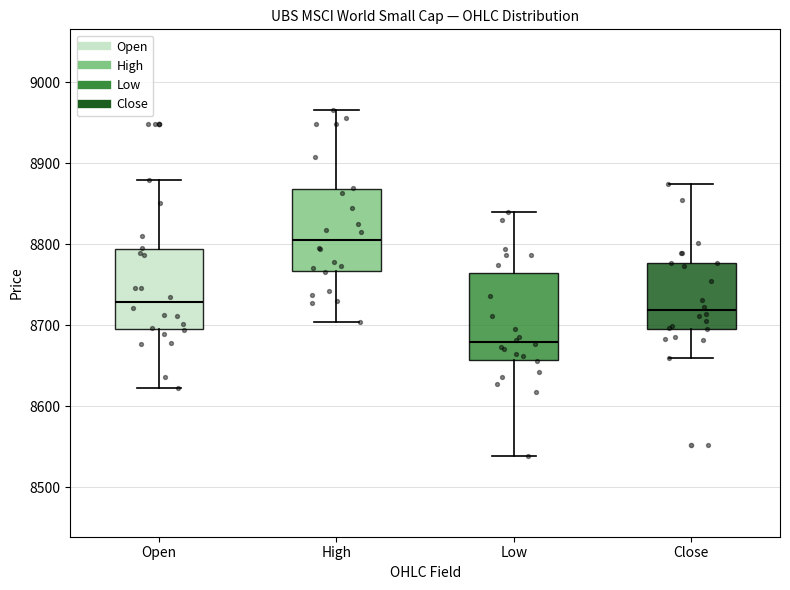

Which box's median line is the lowest?

Low